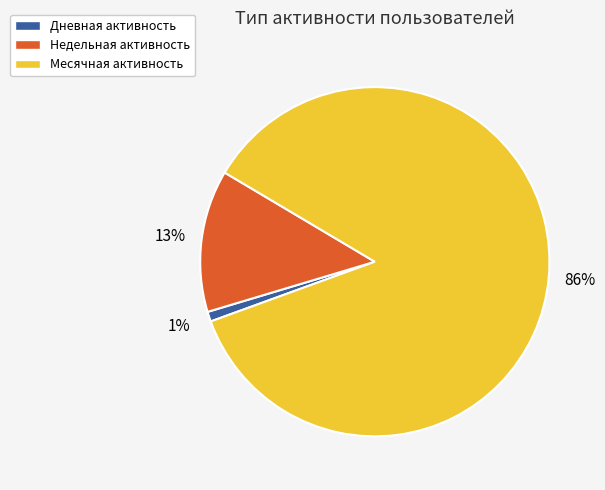

Is it true that Месячная is 86% of the pie?

True